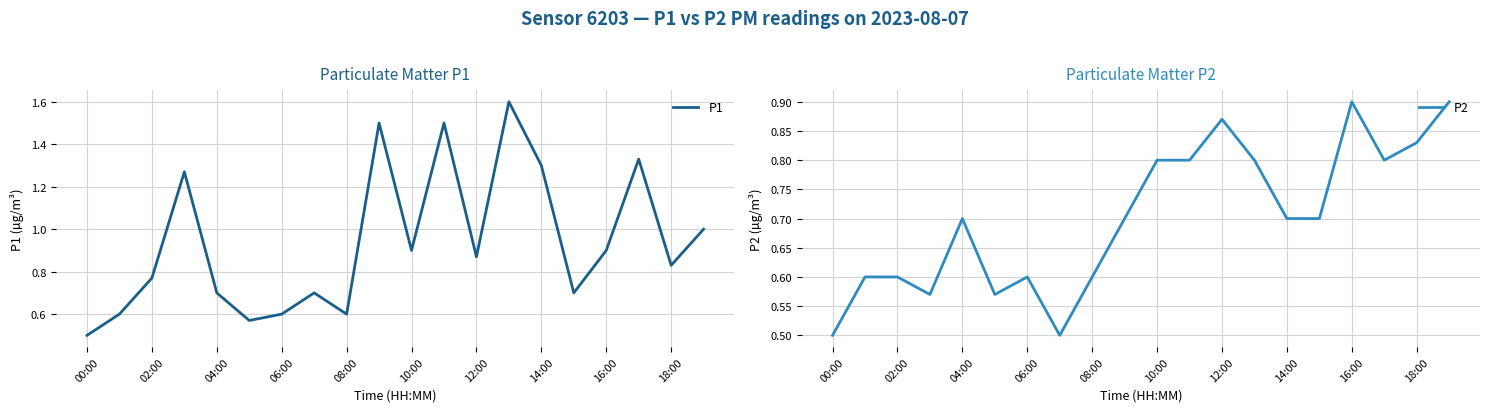

Reading left to right, list all the values displayed in this chart.

P1: 0.5	0.6	0.8	1.3	0.7	0.6	0.6	0.7	0.6	1.5	0.9	1.5	0.9	1.6	1.3	0.7	0.9	1.3	0.8	1.0
P2: 0.5	0.6	0.6	0.6	0.7	0.6	0.6	0.5	0.6	0.7	0.8	0.8	0.9	0.8	0.7	0.7	0.9	0.8	0.8	0.9